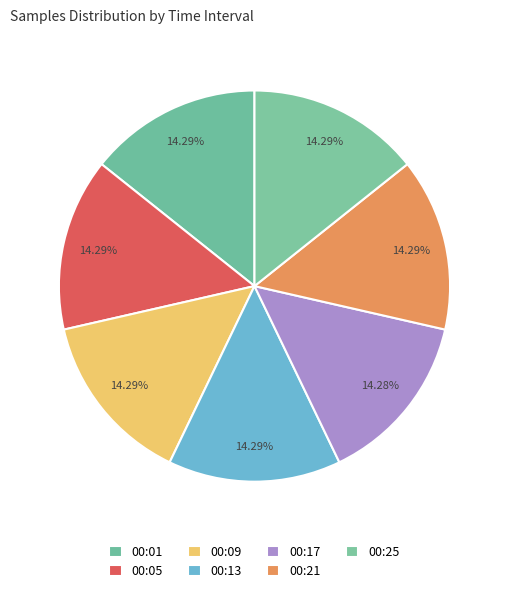

To the nearest percent, what is the combined percentage of 00:21 and 00:05?

29%